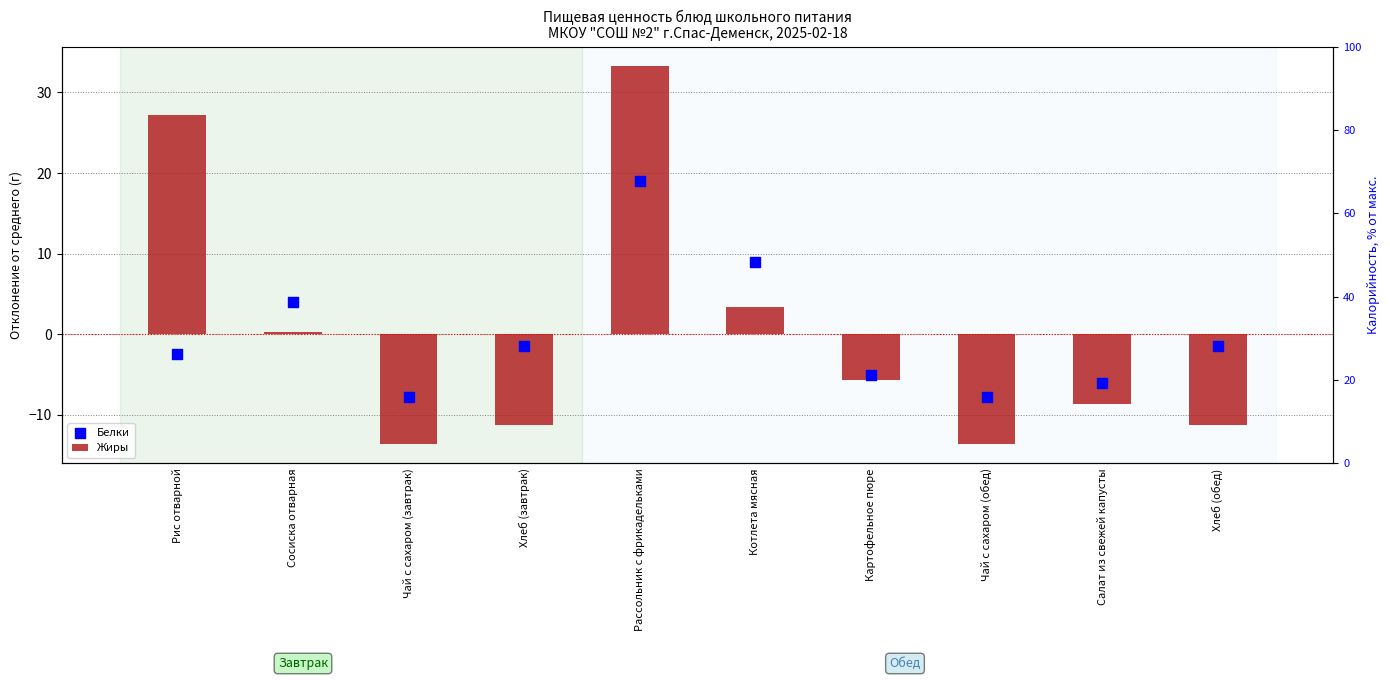

What are all the series names shown in the legend?

Жиры, Белки